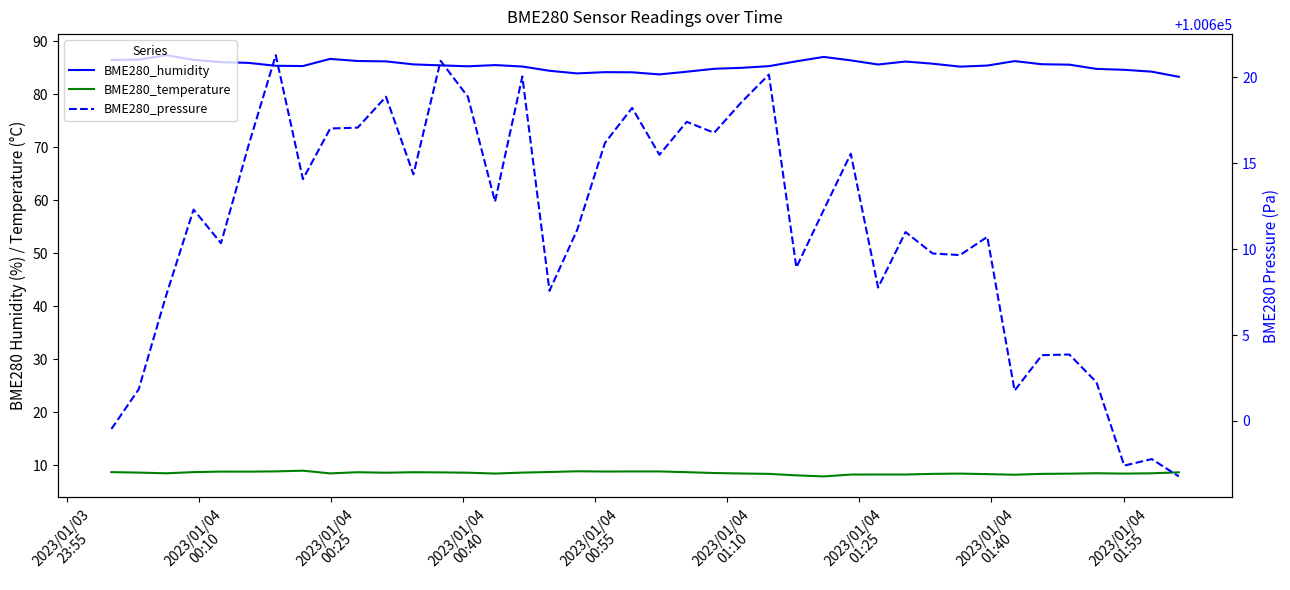

What is the value of the BME280_temperature point at the 6th from the left?

8.8